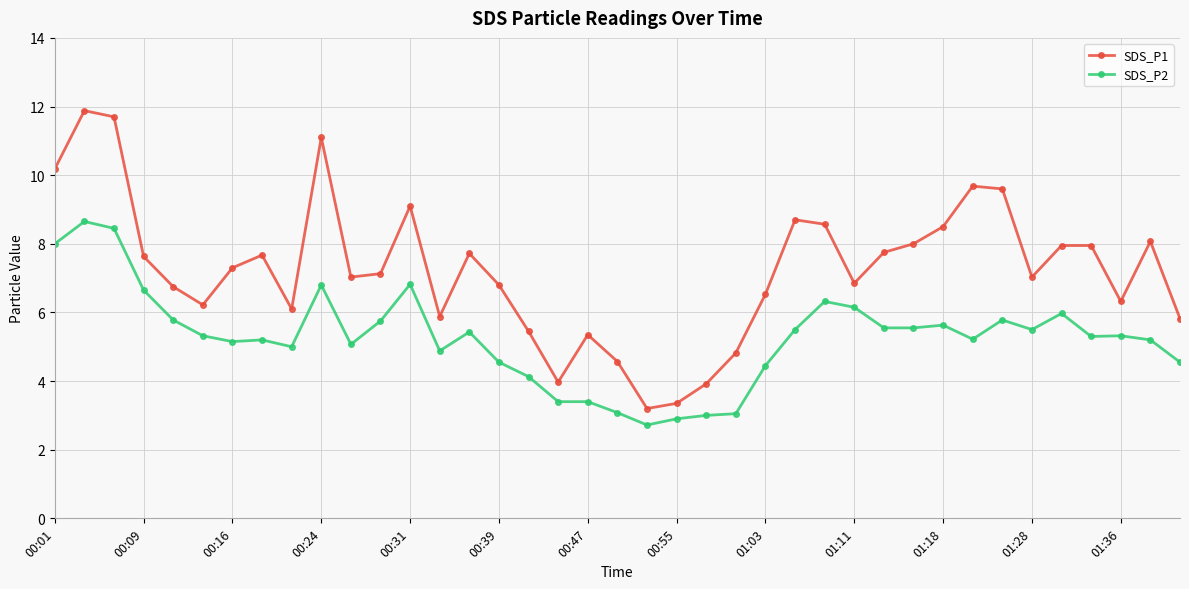

What is the difference between the maximum and minimum values in the SDS_P1 series?

8.7